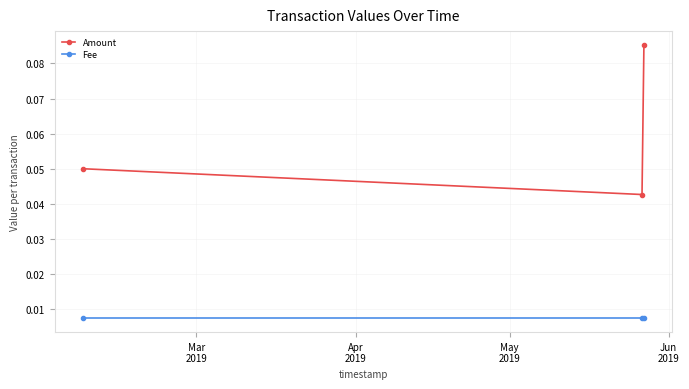

At how many categories does at least one series exceed 0?

3